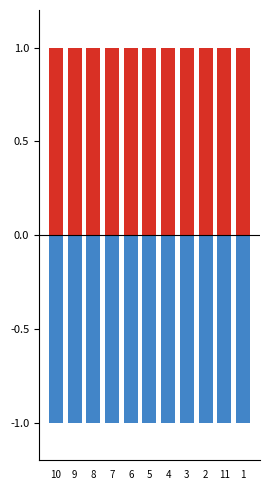

Is the value of Responsables de administrar at 6 greater than the value of Responsables de recibir at 10?

No